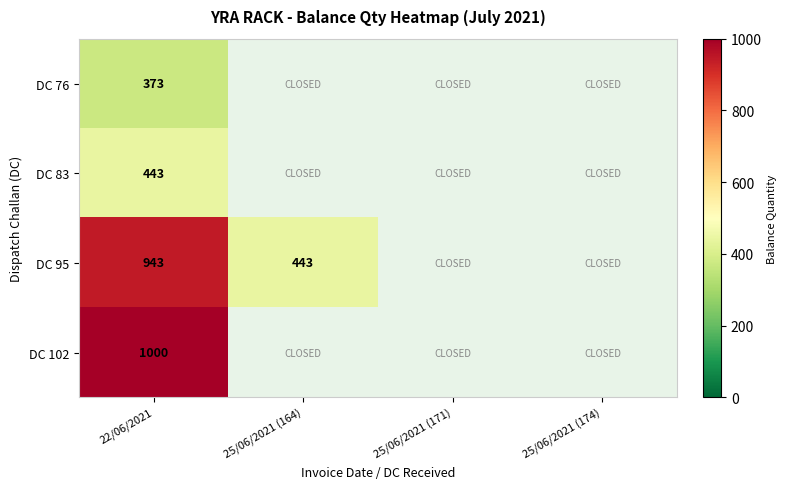

Is it true that DC 102 equals 1000 at 22/06/2021?

True